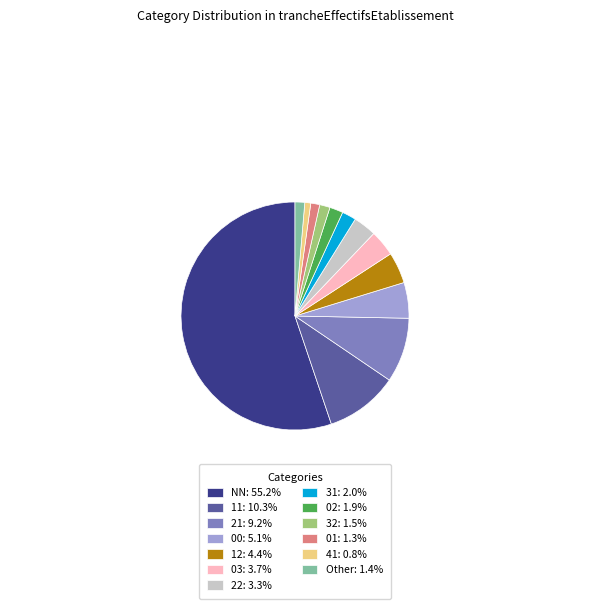

Do 12: 4.4% and 02: 1.9% together represent more than half of the pie?

No